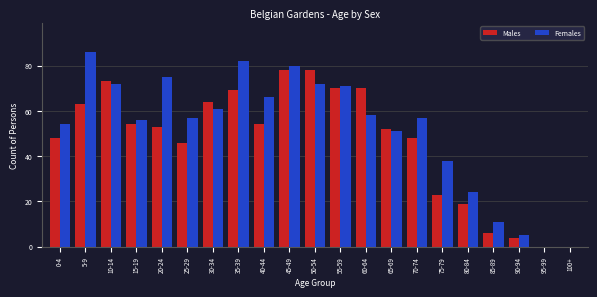

The Males series shows 22 at 25-29. True or false?

False